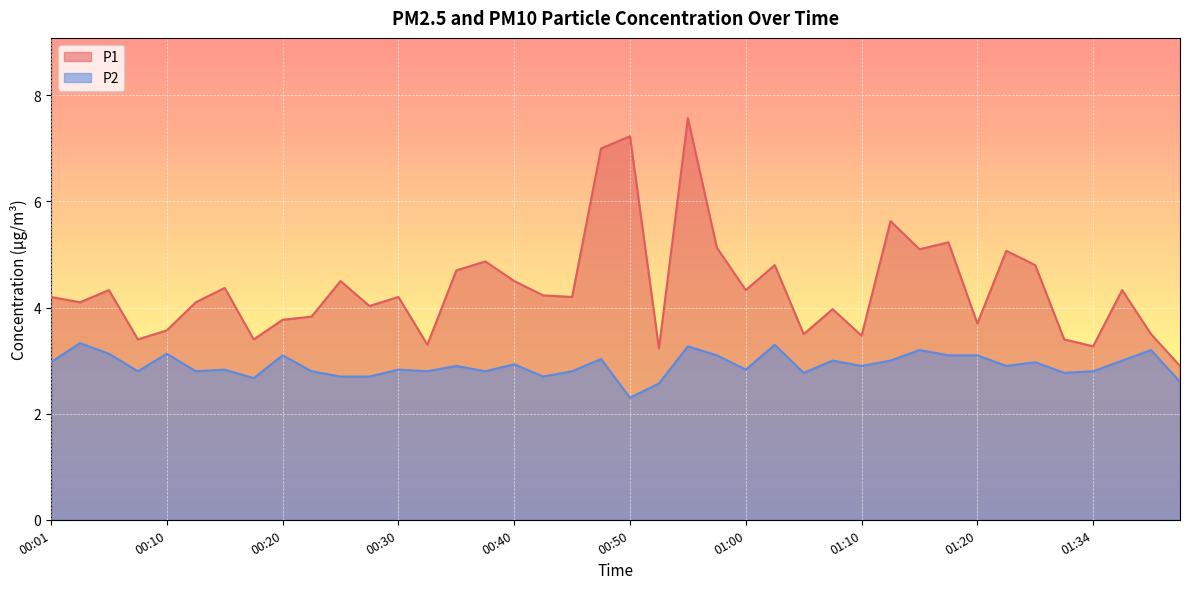

What is the sum of all P2 values?

116.4